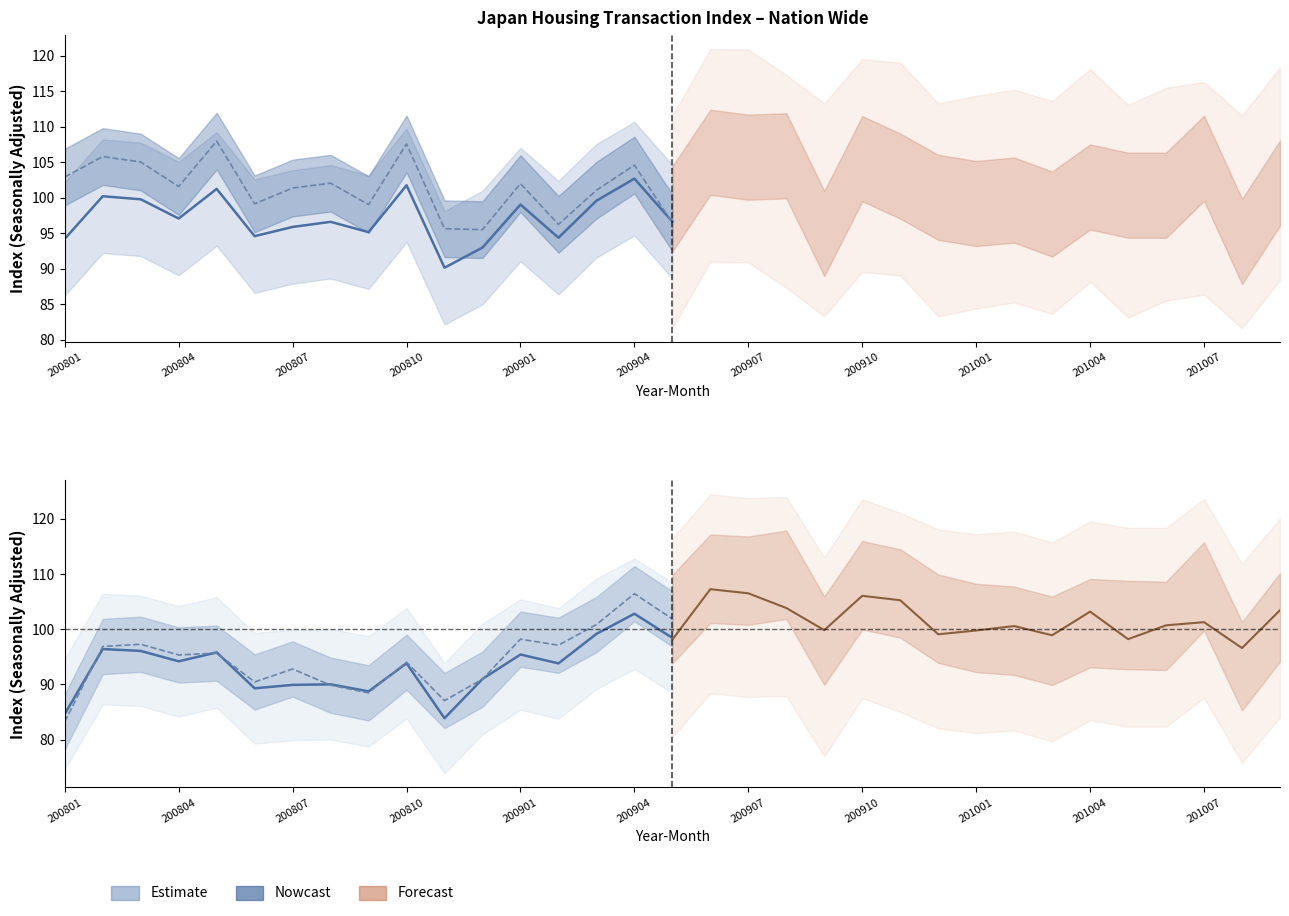

Reading left to right, list all the values displayed in this chart.

Gross: 94.2	100.2	99.8	97.1	101.3	94.6	95.9	96.6	95.2	101.8	90.1	93.0	99.0	94.4	99.6	102.7	96.6
Condominiums: 84.7	96.4	96.1	94.2	95.8	89.3	89.9	90.0	88.8	93.8	83.9	91.0	95.4	93.8	99.2	102.8	98.4
Condo excl <30: 83.3	96.9	97.3	95.3	95.7	90.5	92.8	89.9	88.5	94.0	87.1	91.0	98.2	97.1	100.8	106.4	101.9
Gross (Condo excl <30): 98.1	107.2	106.5	103.8	99.8	106.0	105.2	99.1	99.8	100.6	98.9	103.2	98.2	100.7	101.3	96.6	103.4